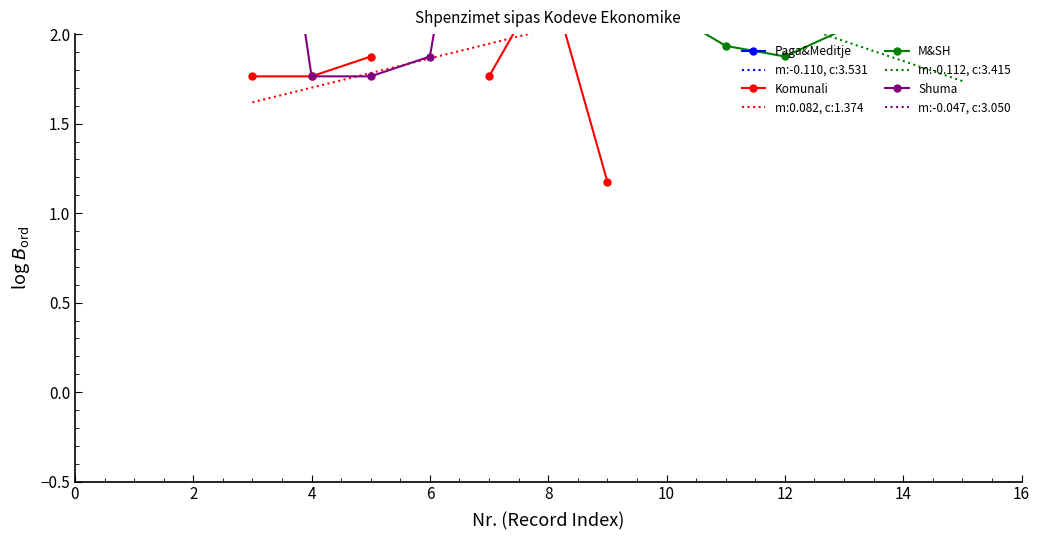

True or false: Komunali has a value of 1.3 at 8.

False